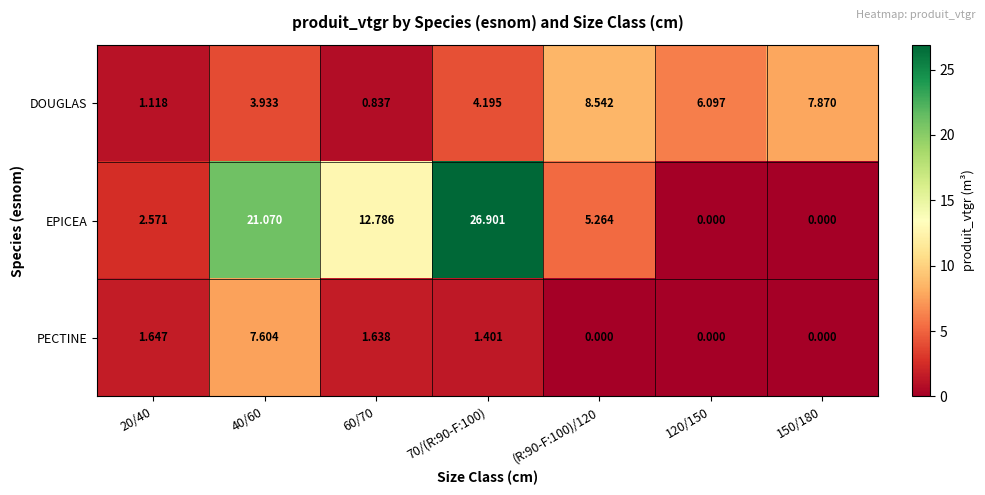

Which series has the largest total across all categories?

EPICEA